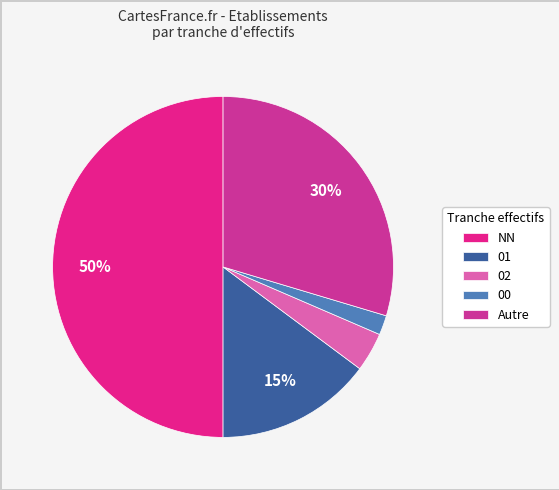

To the nearest percent, what is the average slice percentage?

20%